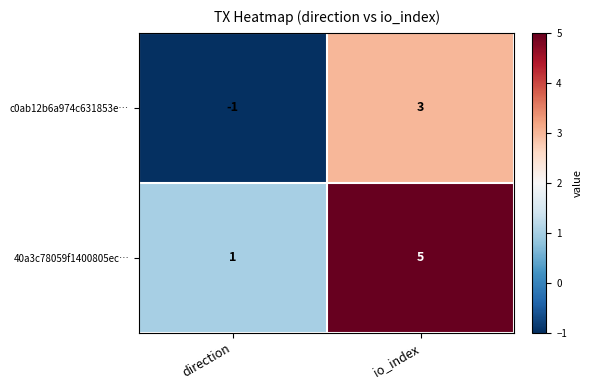

Is it true that c0ab12b6a974c631853e… equals 4 at io_index?

False